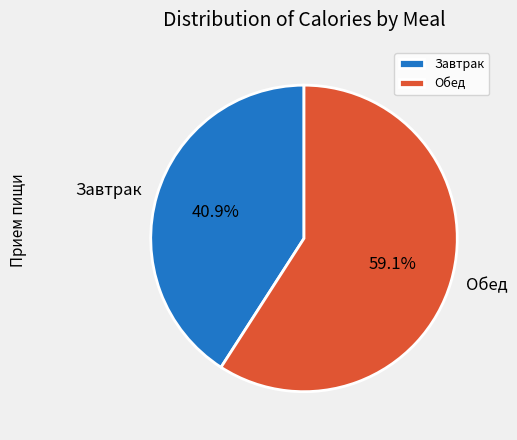

Combined, do Обед and Завтрак account for over 50%?

Yes